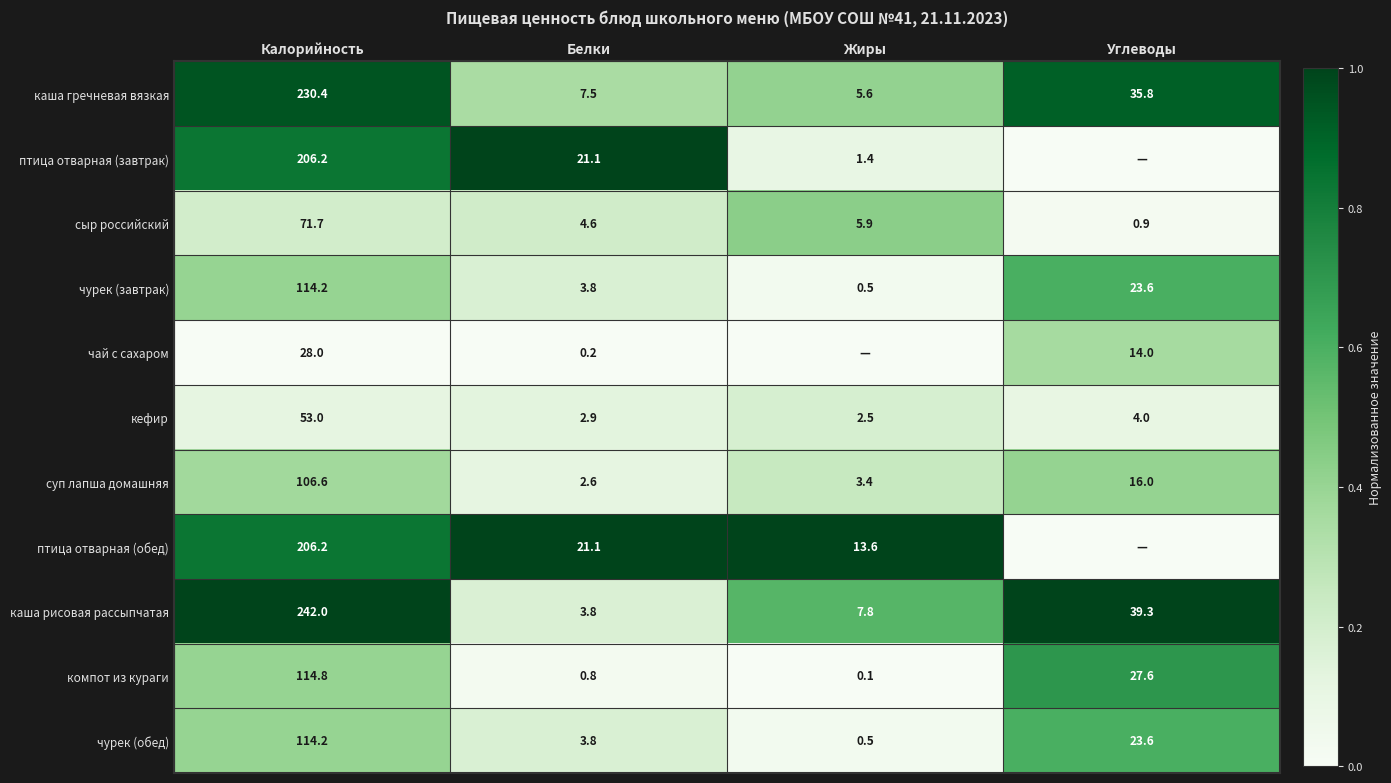

Is the value of каша рисовая рассыпчатая at Углеводы greater than the value of сыр российский at Белки?

Yes